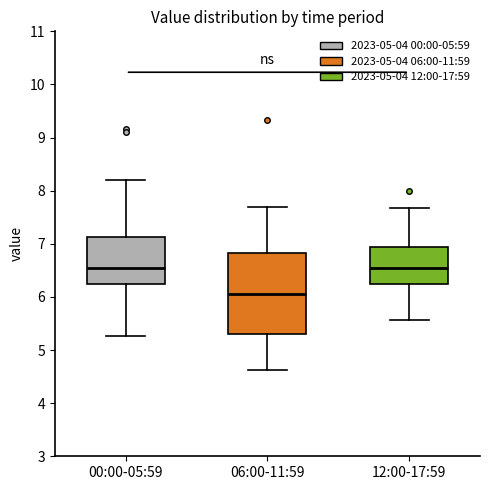

Which box's median line is the lowest?

06:00-11:59